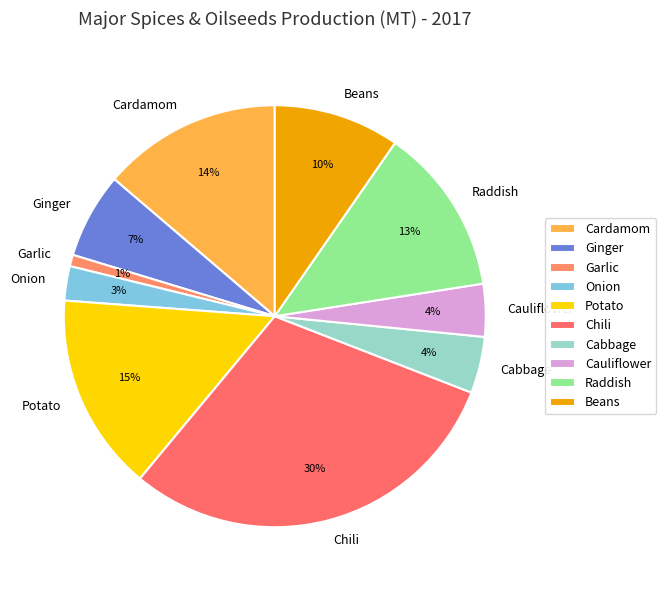

To the nearest percent, what is the average slice percentage?

10%